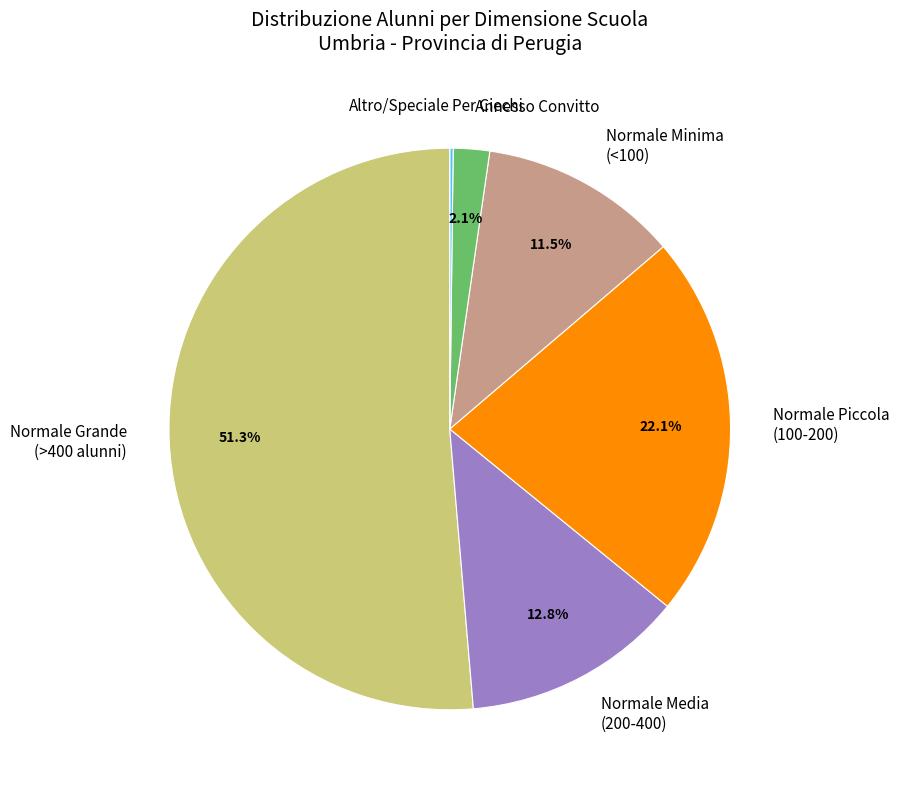

Which slice is the largest?

Normale Grande (>400 alunni)